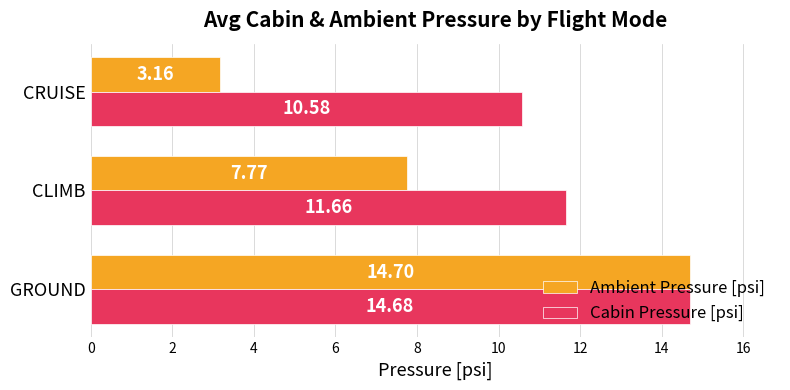

How many data points in Ambient Pressure [psi] are less than 7?

1